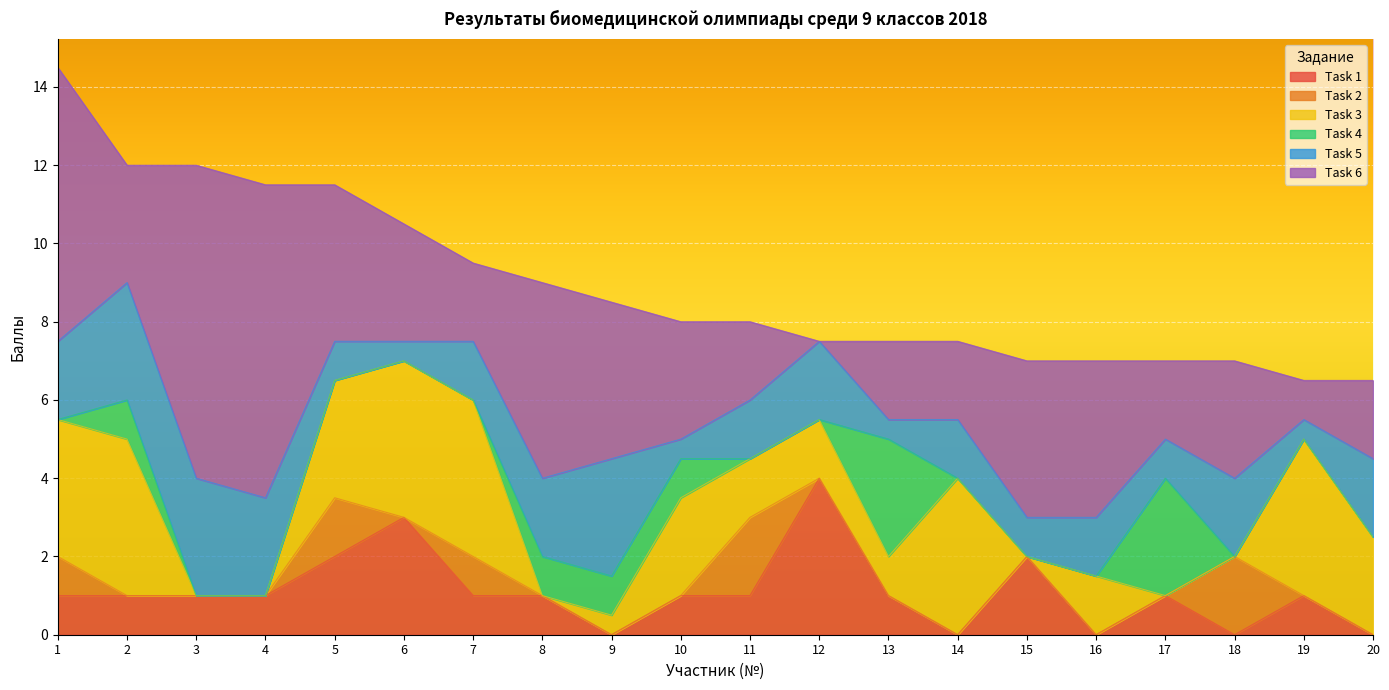

Reading left to right, extract all data points from this chart.

Task 1: 1.0	1.0	1.0	1.0	2.0	3.0	1.0	1.0	0.0	1.0	1.0	4.0	1.0	0.0	2.0	0.0	1.0	0.0	1.0	0.0
Task 2: 1.0	0.0	0.0	0.0	1.5	0.0	1.0	0.0	0.0	0.0	2.0	0.0	0.0	0.0	0.0	0.0	0.0	2.0	0.0	0.0
Task 3: 3.5	4.0	0.0	0.0	3.0	4.0	4.0	0.0	0.5	2.5	1.5	1.5	1.0	4.0	0.0	1.5	0.0	0.0	4.0	2.5
Task 4: 0.0	1.0	0.0	0.0	0.0	0.0	0.0	1.0	1.0	1.0	0.0	0.0	3.0	0.0	0.0	0.0	3.0	0.0	0.0	0.0
Task 5: 2.0	3.0	3.0	2.5	1.0	0.5	1.5	2.0	3.0	0.5	1.5	2.0	0.5	1.5	1.0	1.5	1.0	2.0	0.5	2.0
Task 6: 7.0	3.0	8.0	8.0	4.0	3.0	2.0	5.0	4.0	3.0	2.0	0.0	2.0	2.0	4.0	4.0	2.0	3.0	1.0	2.0